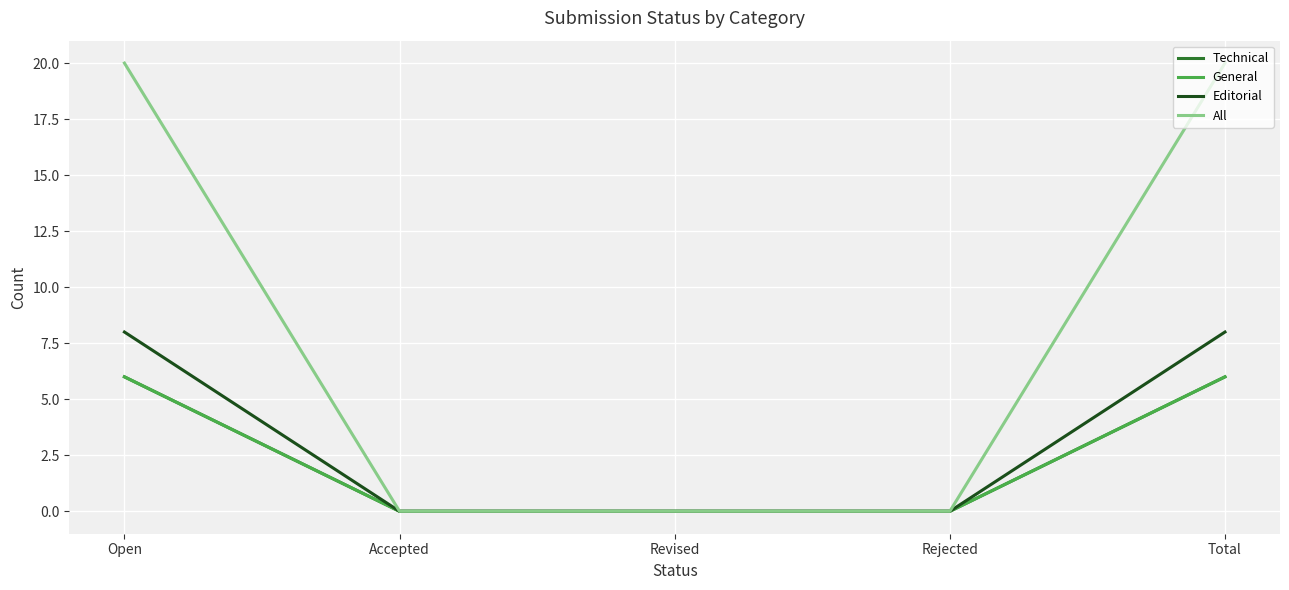

How many All values are between 0 and 20?

5